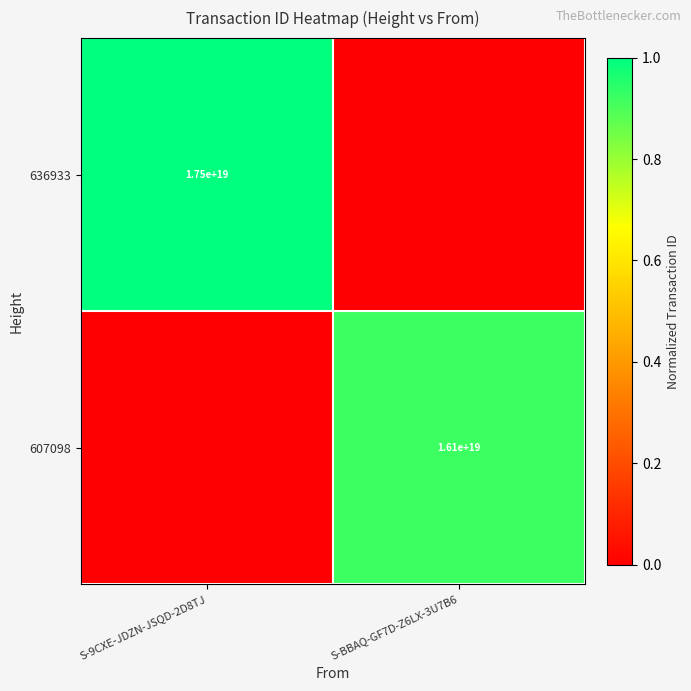

The 636933 series shows 17500000000000000000 at S-9CXE-JDZN-JSQD-2D8TJ. True or false?

True